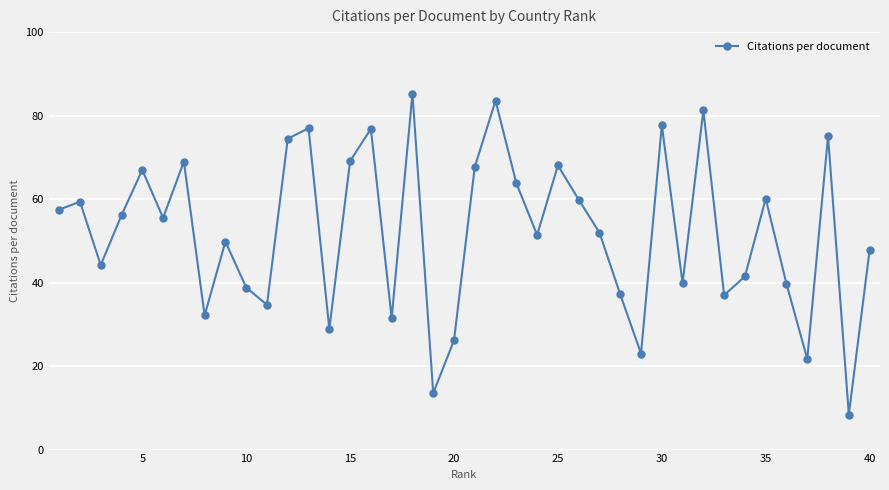

What is the value of the 15th point from the left?

69.1